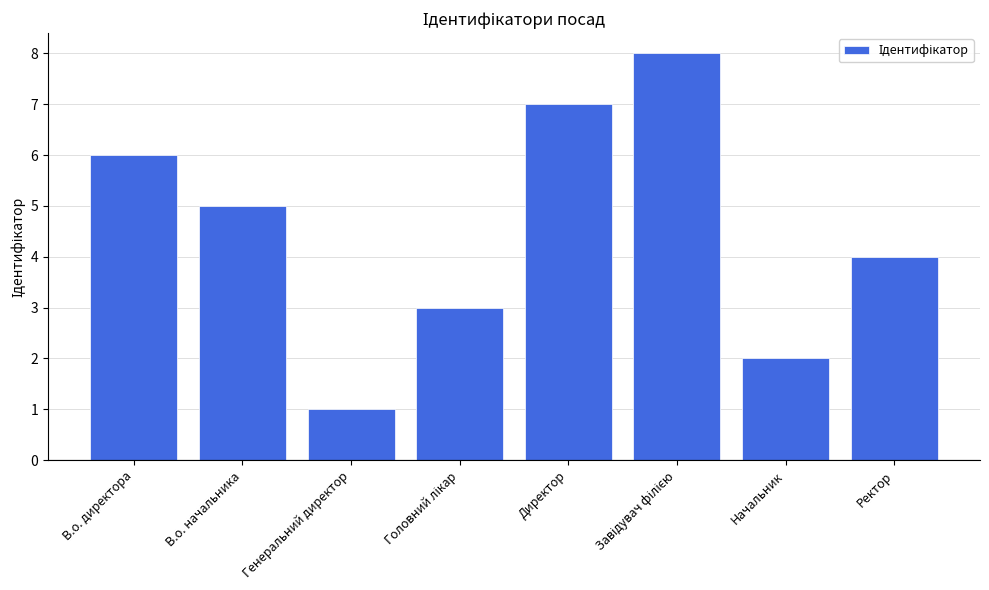

What is the label of the 4th bar from the right?

Директор